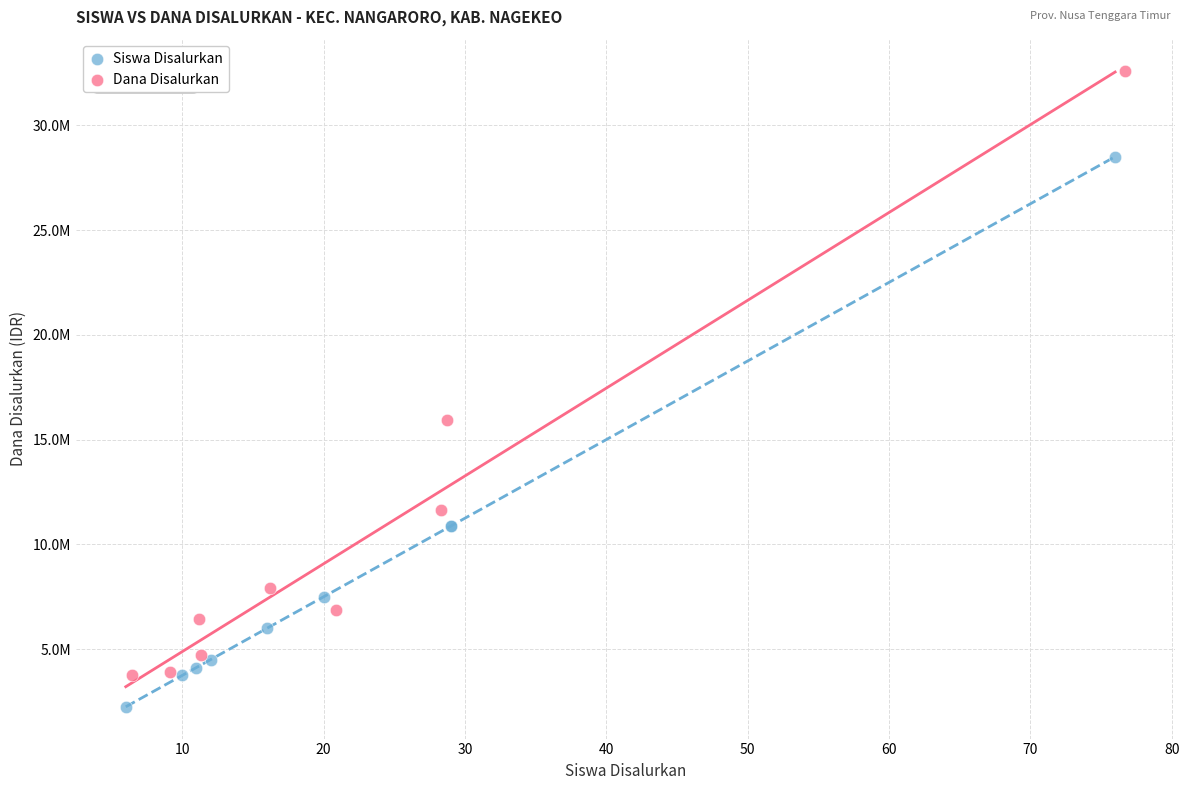

What are all the series names shown in the legend?

Siswa Disalurkan, Dana Disalurkan